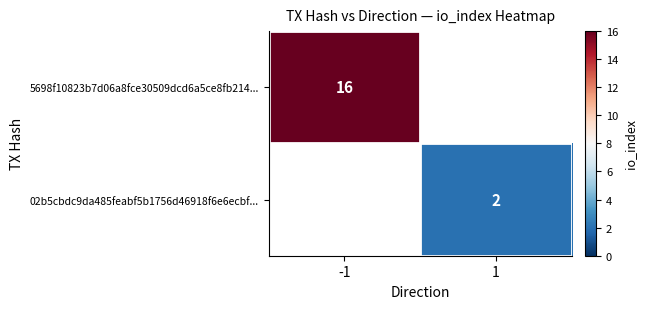

The value of 5698f10823b7d06a8fce30509dcd6a5ce8fb214... at -1 is 16. True or false?

True